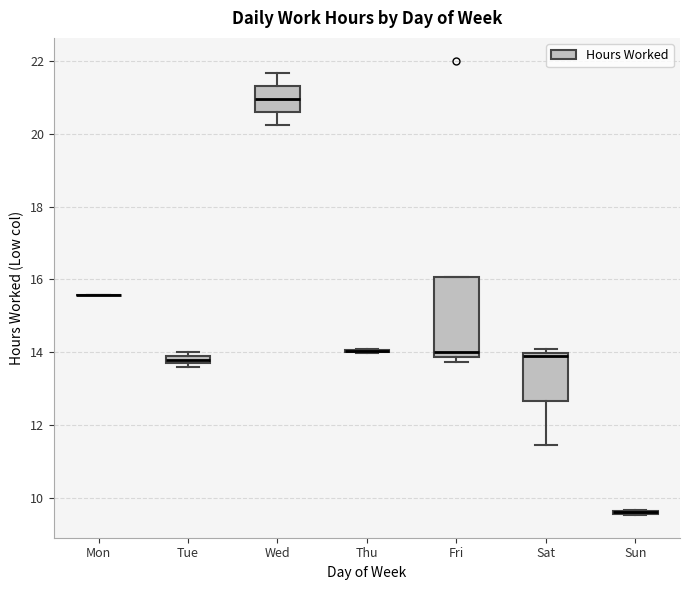

Where is the lower edge of the box for Tue on the y-axis? The values are not printed on the chart, so give them approximately, as read against the axis.

13.6